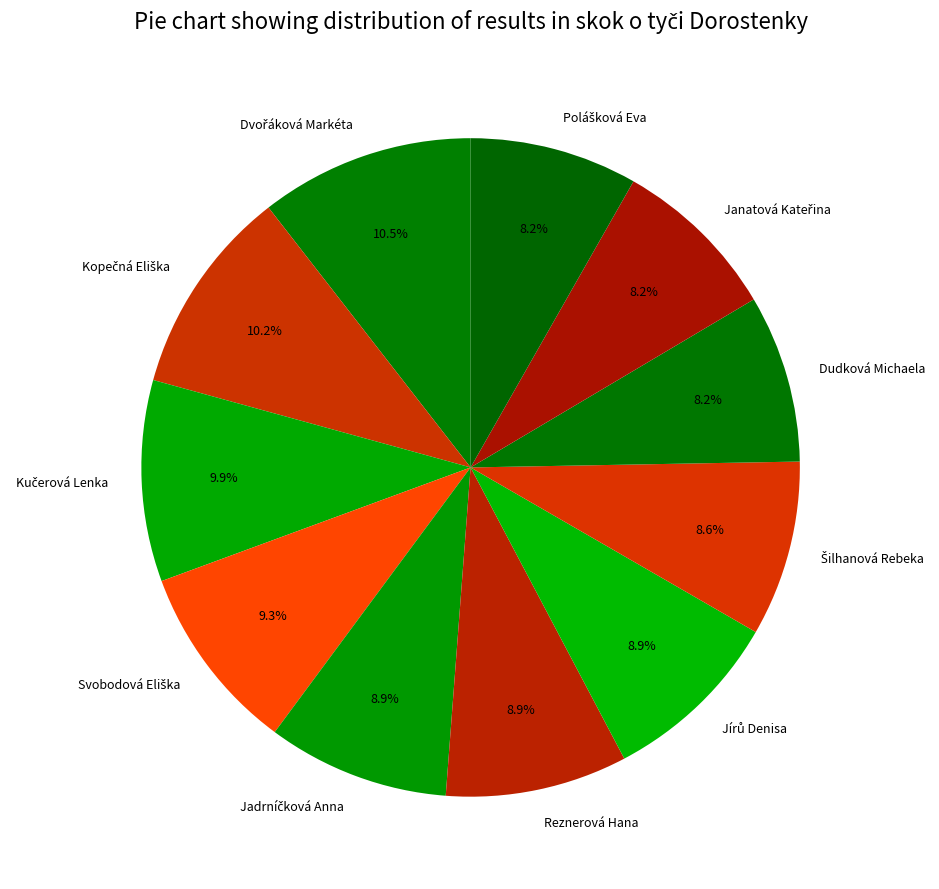

How many slices are in this pie chart?

11